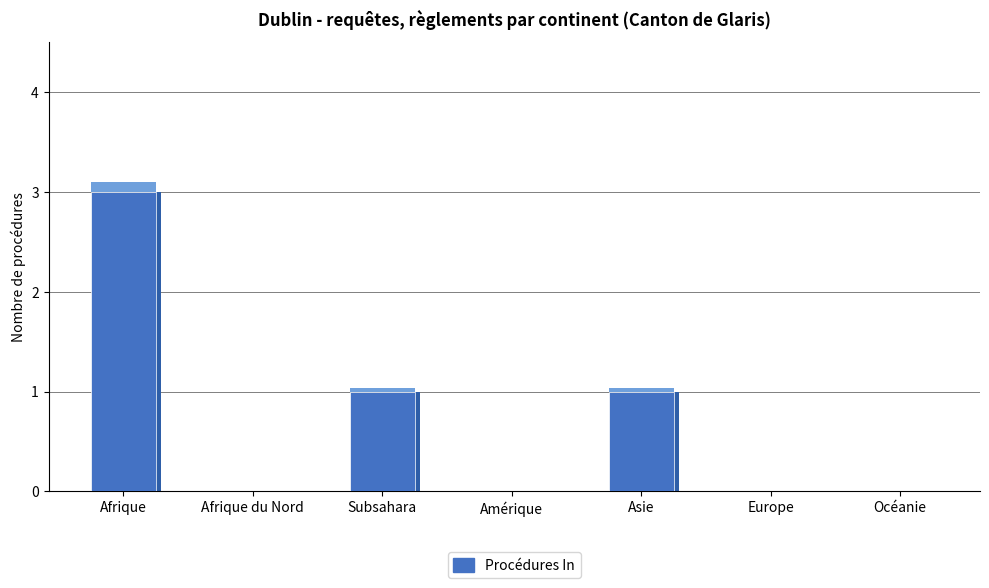

At which category does the chart reach its peak across all series?

Afrique